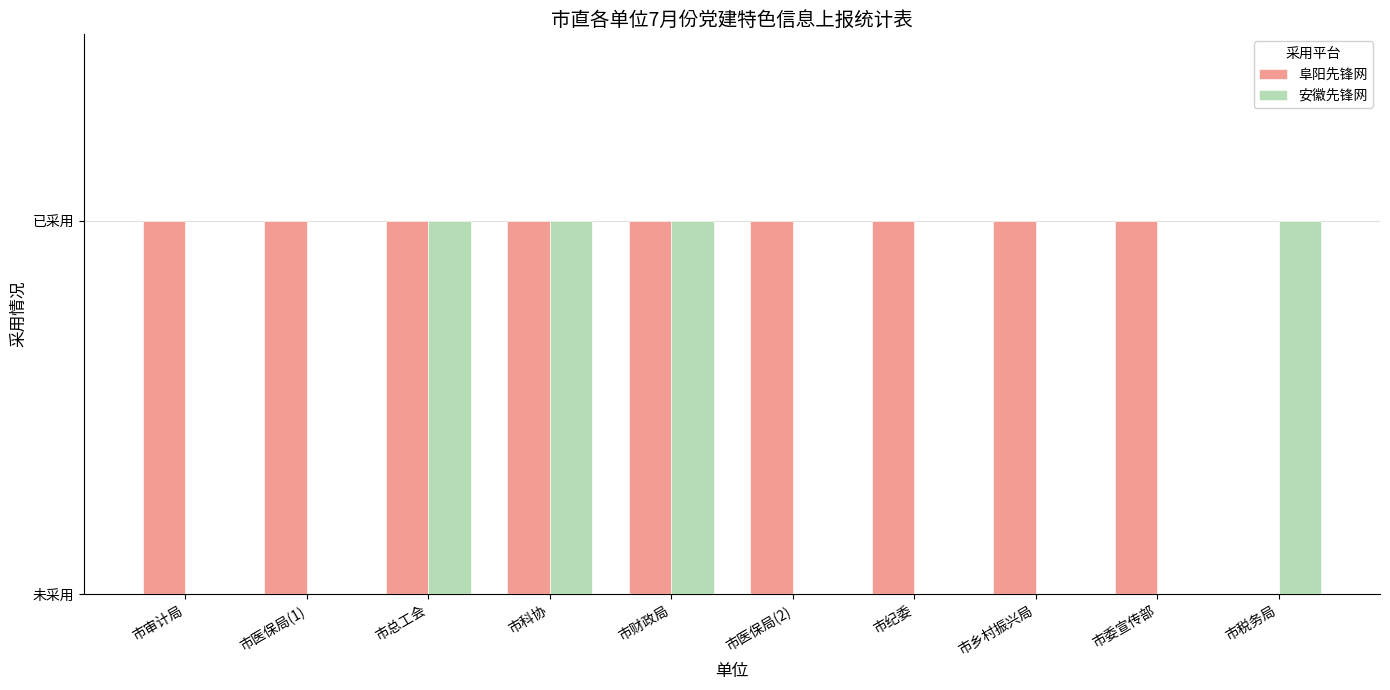

Rank the series at 市财政局 from highest to lowest value.

阜阳先锋网, 安徽先锋网